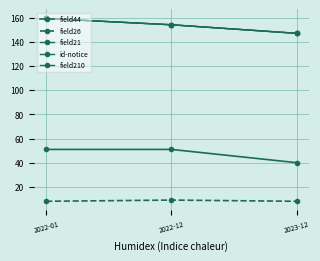

What is the spread (max minus min) of values at 2023-12?

139.2